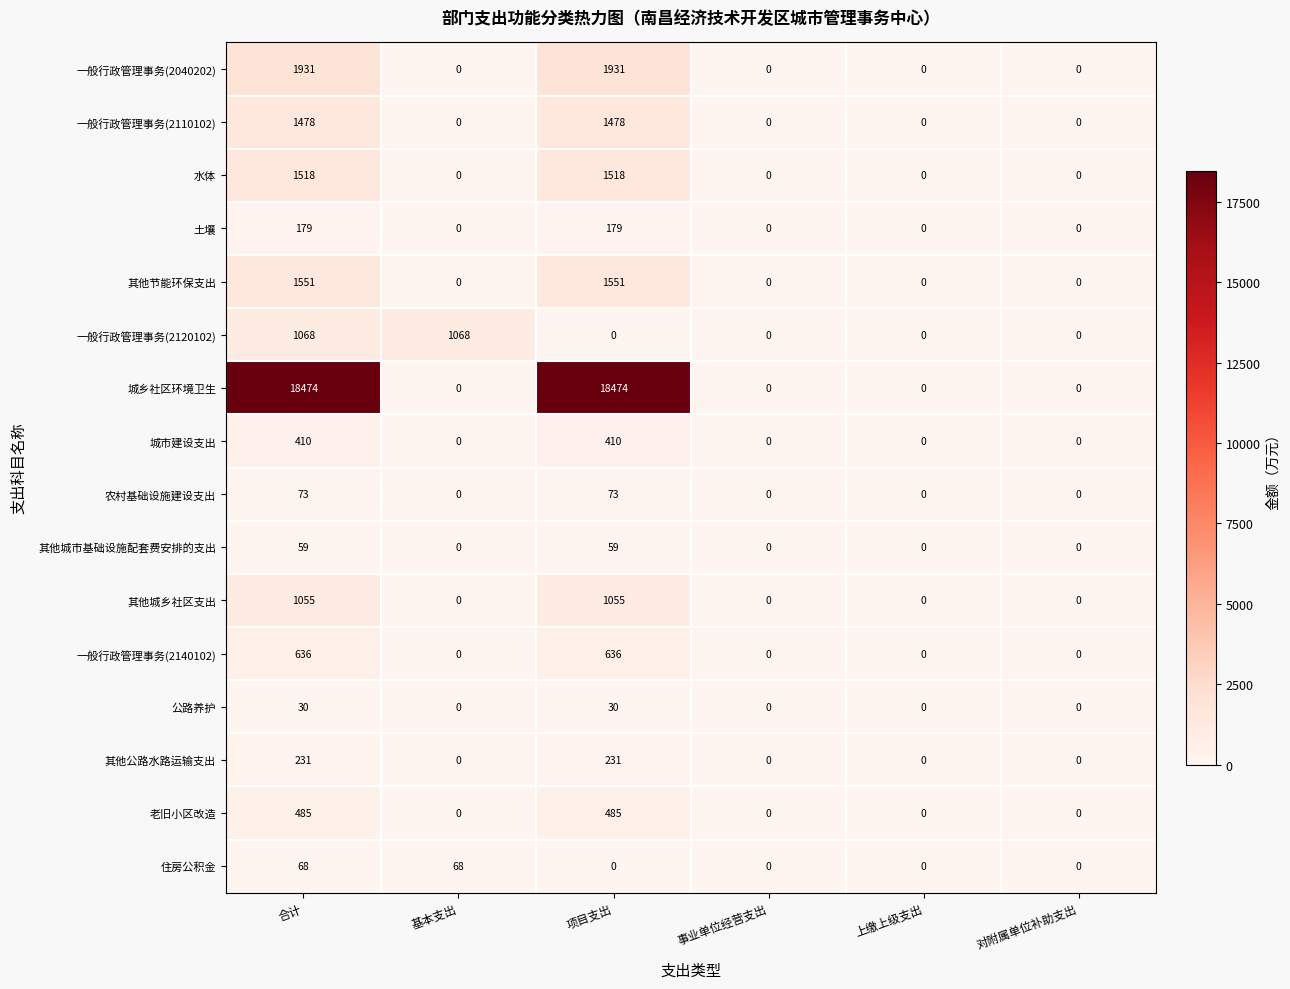

What is the difference between the highest and lowest values at 合计?

18444